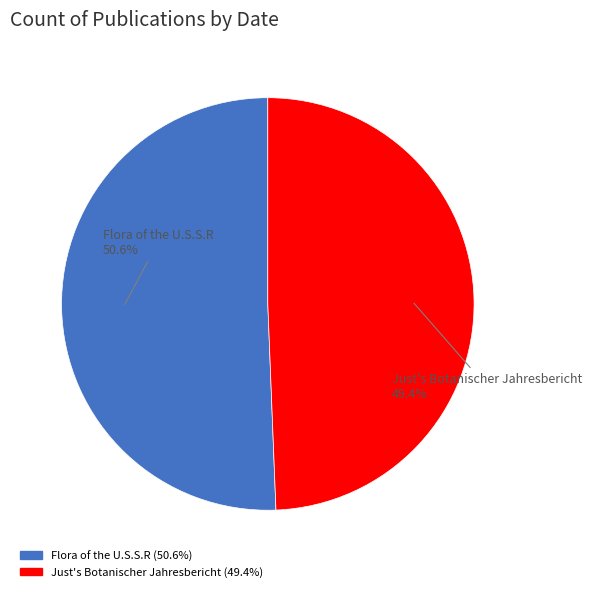

To the nearest percent, what portion does Flora of the U.S.S.R represent?

51%